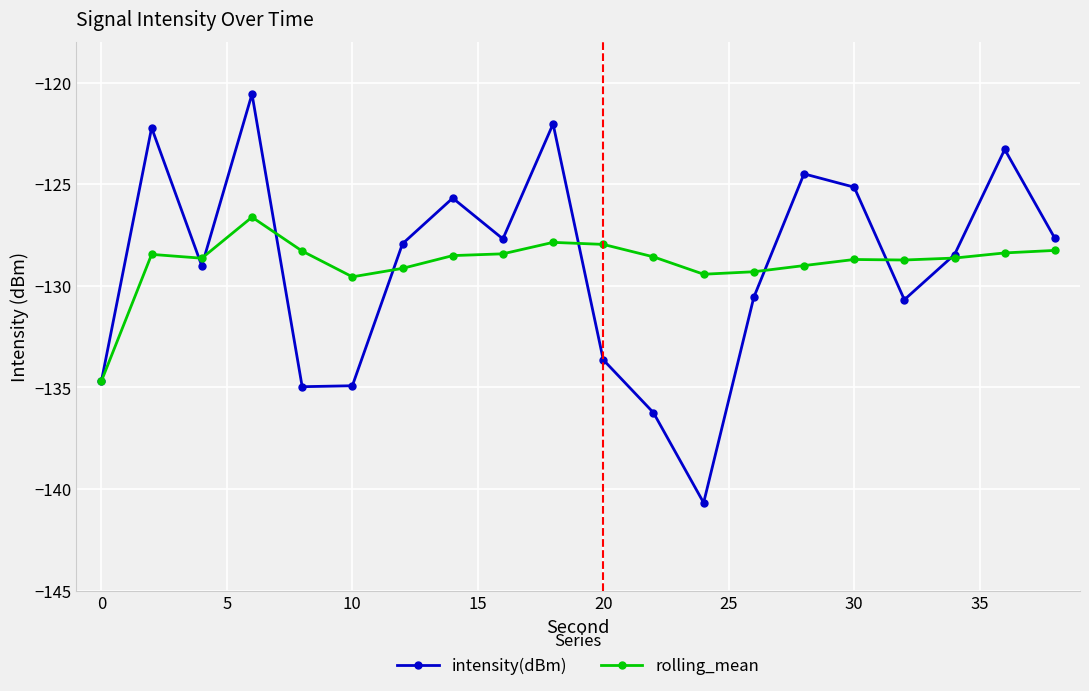

At how many categories does at least one series exceed -131?

19